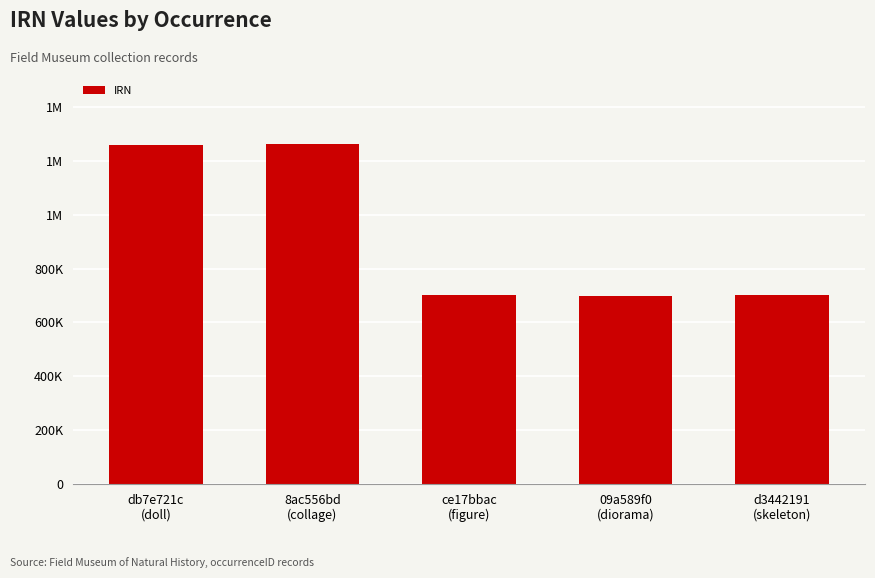

Are the bars horizontal?

No